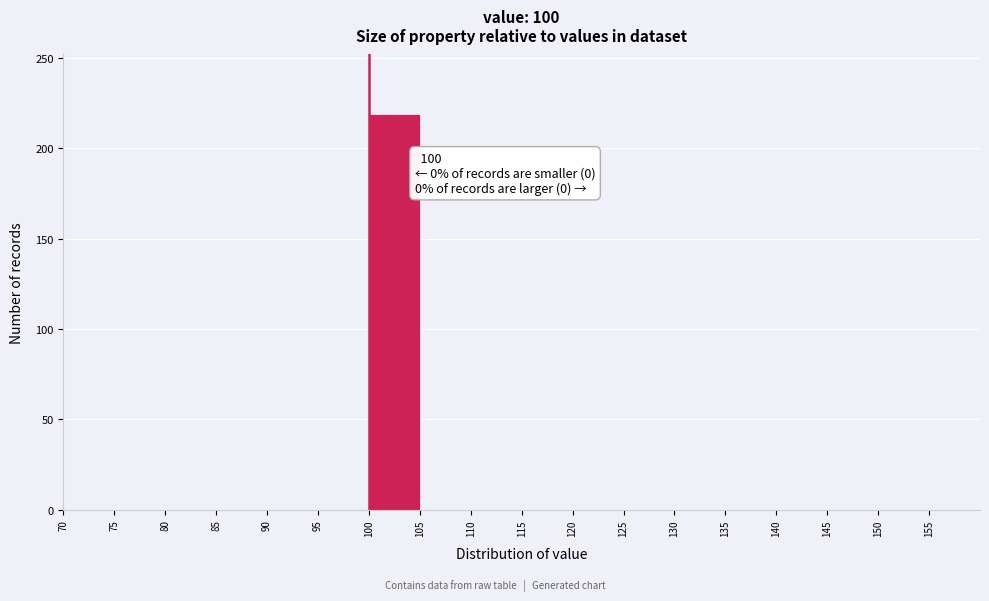

Over which range of the x-axis is the bar tallest?

100 to 105